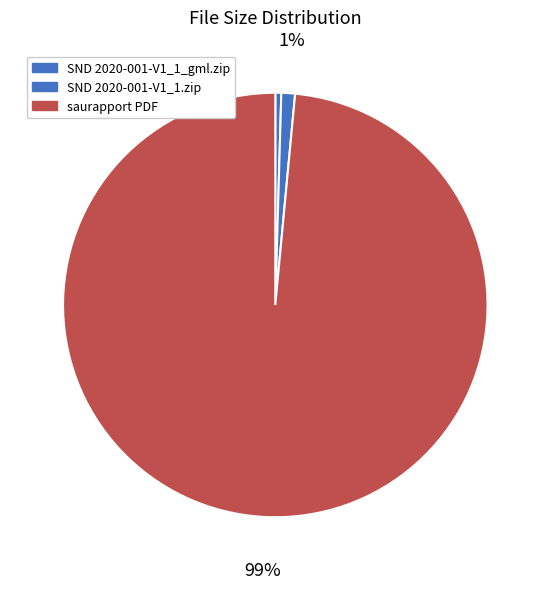

Count the number of slices in the pie.

3